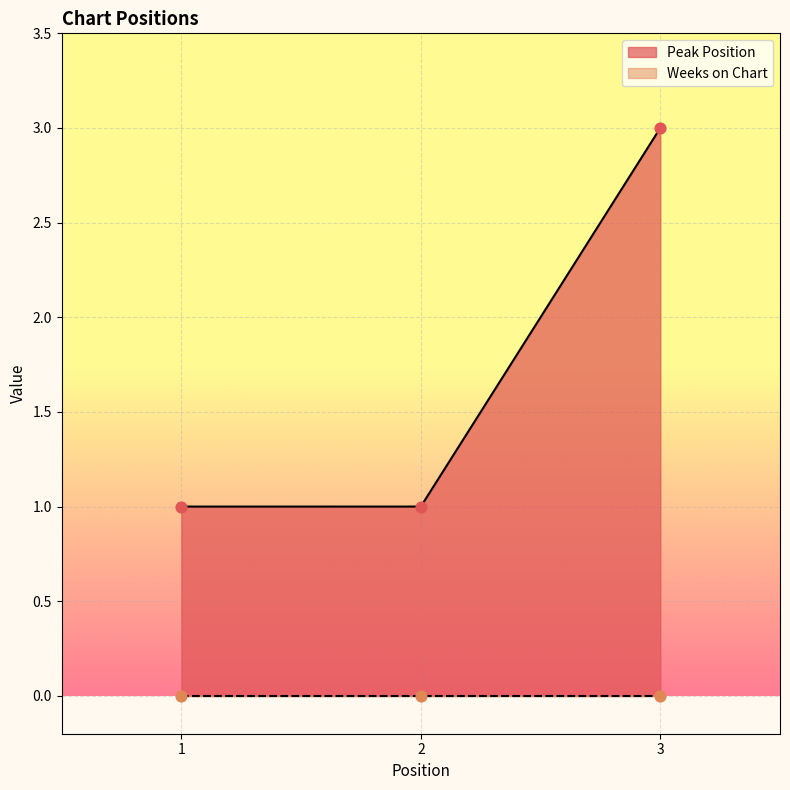

What is the ratio of the value at 3 to the value at 2?

3.0